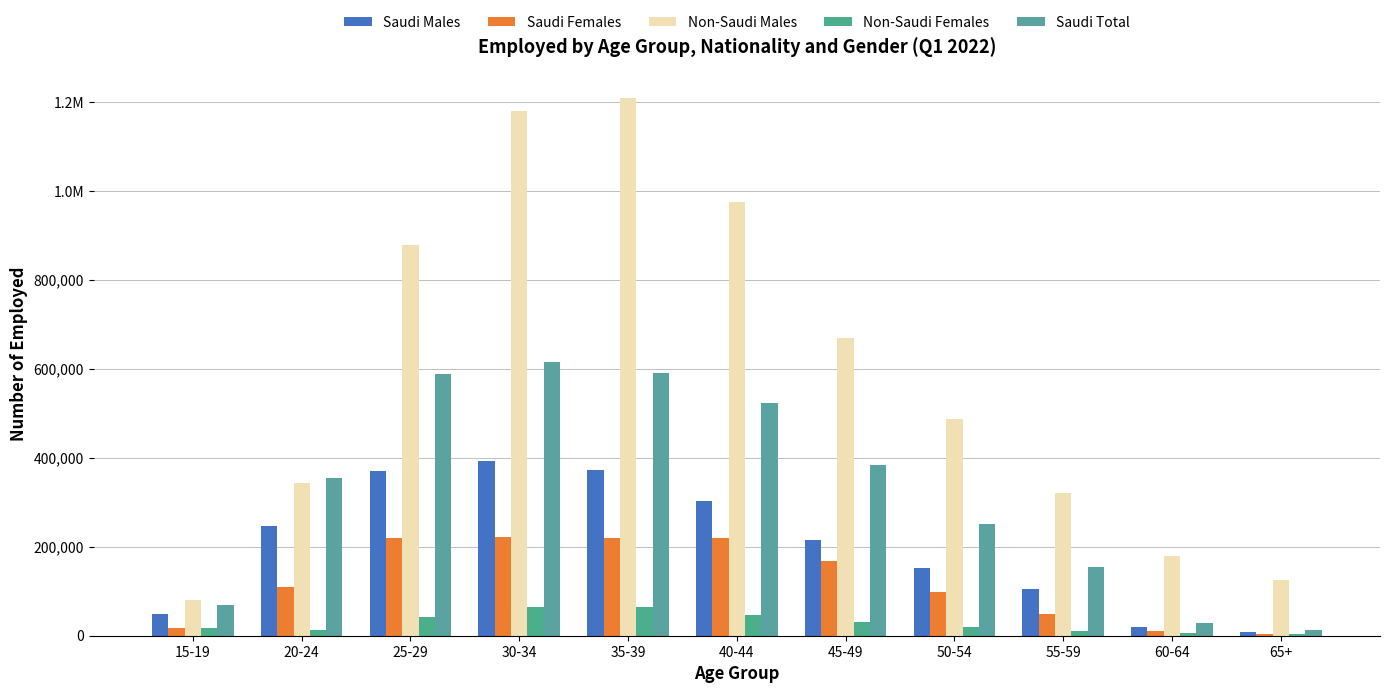

Are the bars horizontal?

No